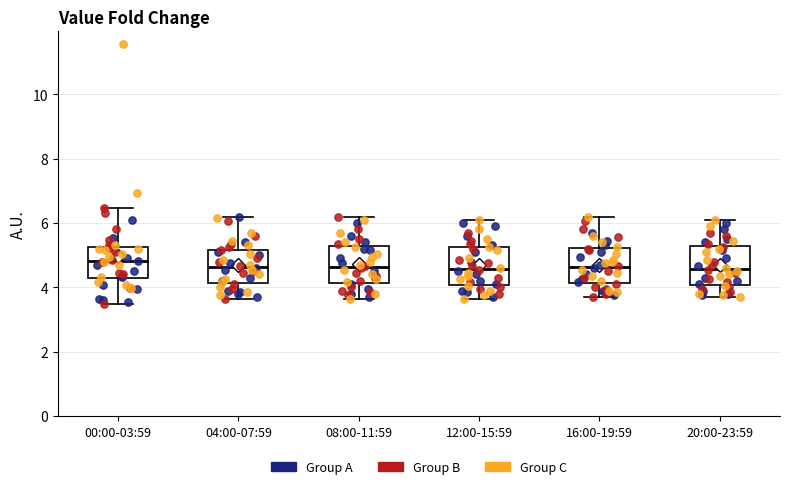

Where does the upper whisker of the box for 12:00-15:59 end on the y-axis? The values are not printed on the chart, so give them approximately, as read against the axis.

6.2